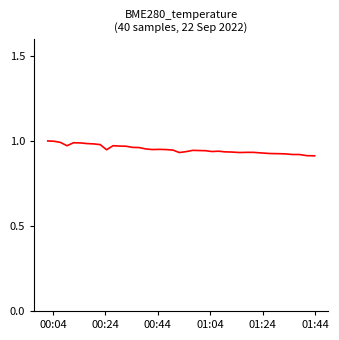

How many lines are shown in the chart?

1